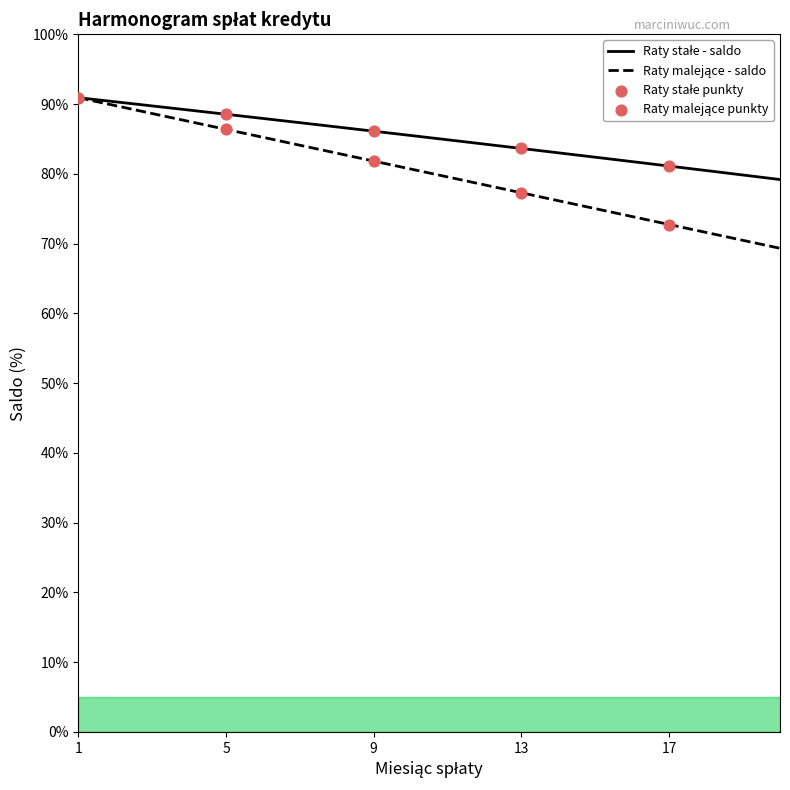

What is the maximum value shown in the chart?

90.9